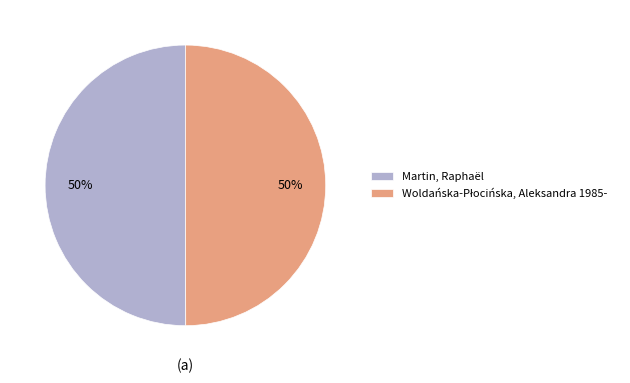

How many slices are in this pie chart?

2